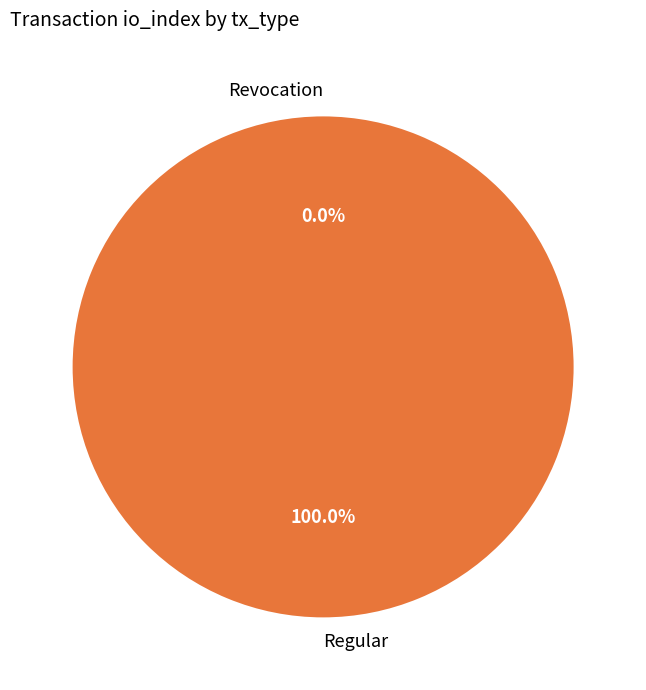

Rank the categories by value from highest to lowest.

Regular, Revocation